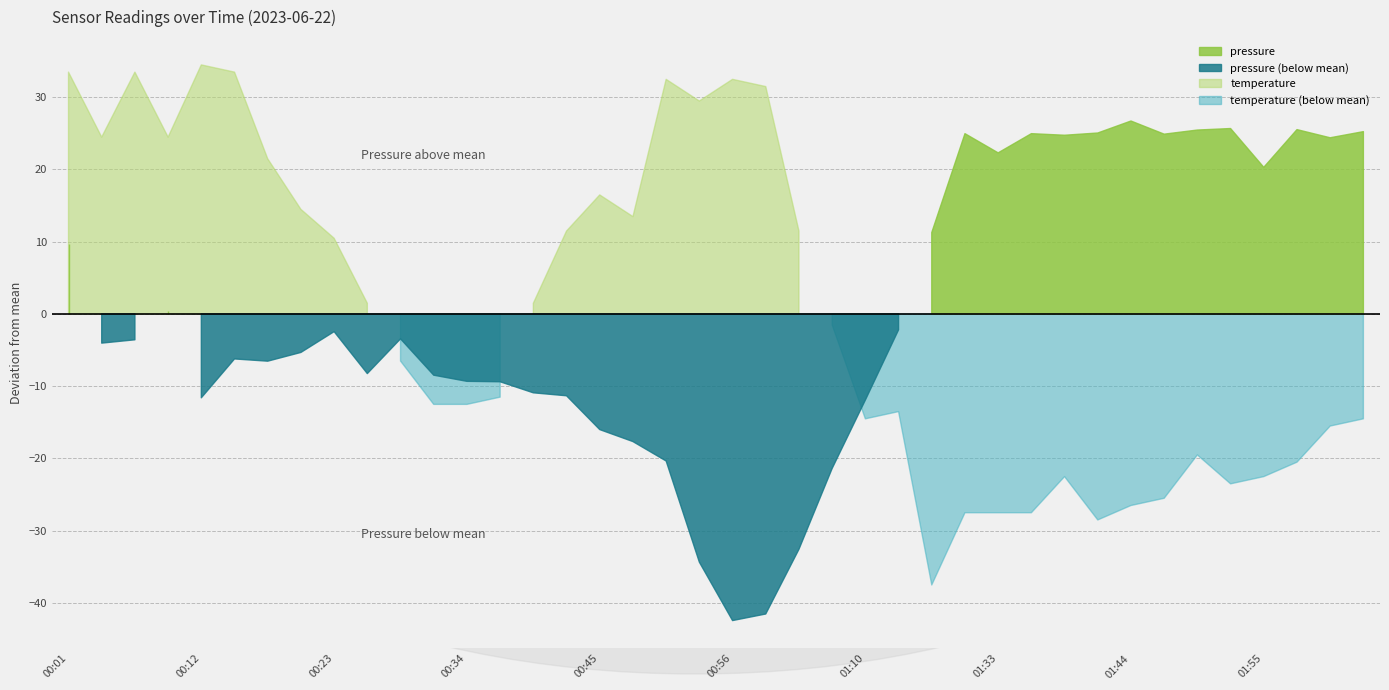

How many interior local peaks does the temperature series have?

8